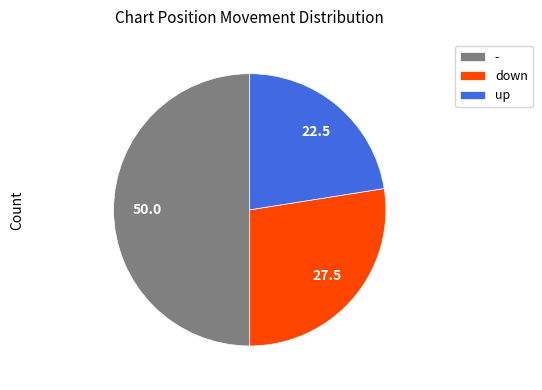

Is up the majority of the pie?

No